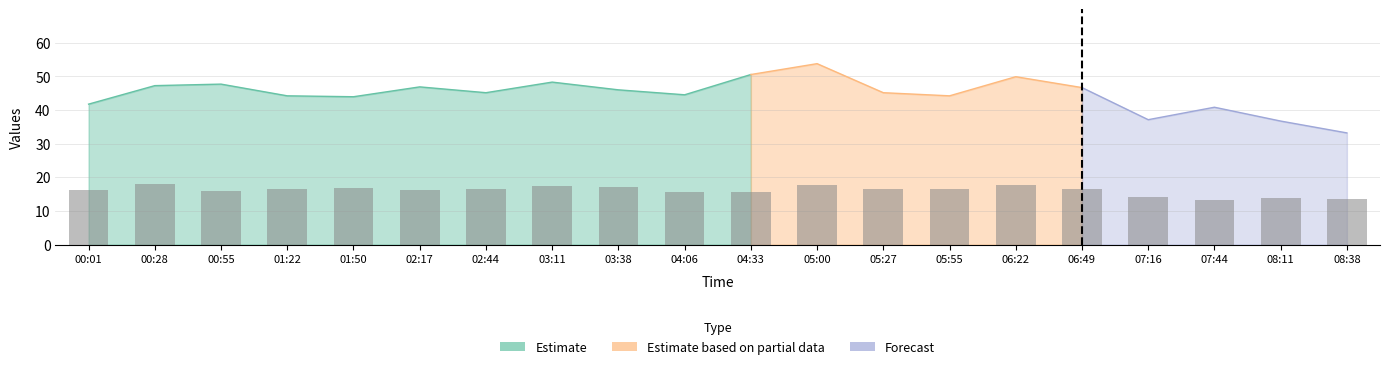

Where is the data nearest to the value 15?

04:06